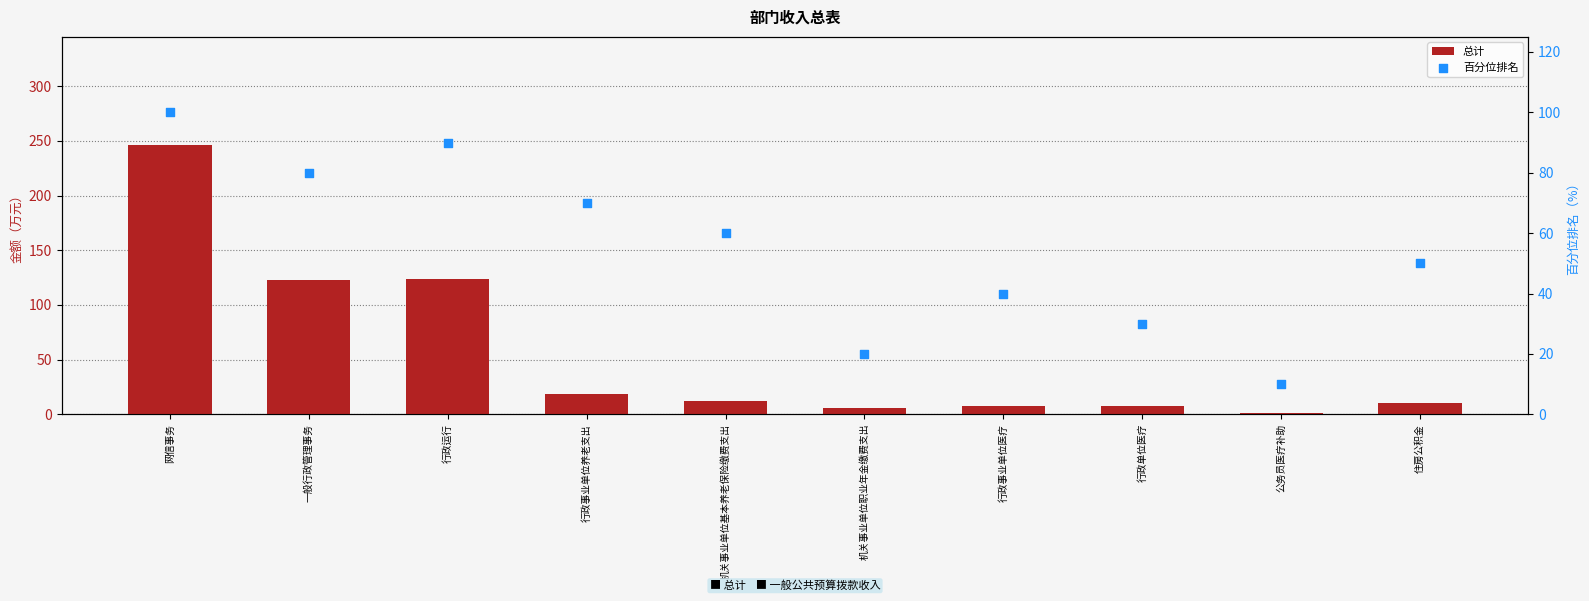

At how many categories does at least one series exceed 148?

1